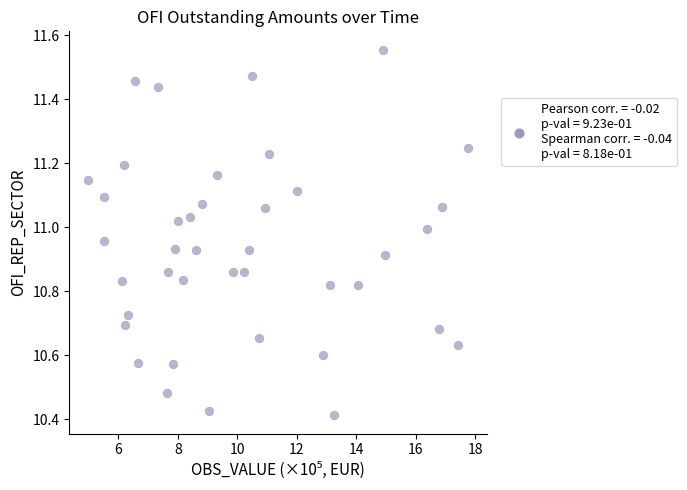

What is the range of X values (max minus min)?

12.8